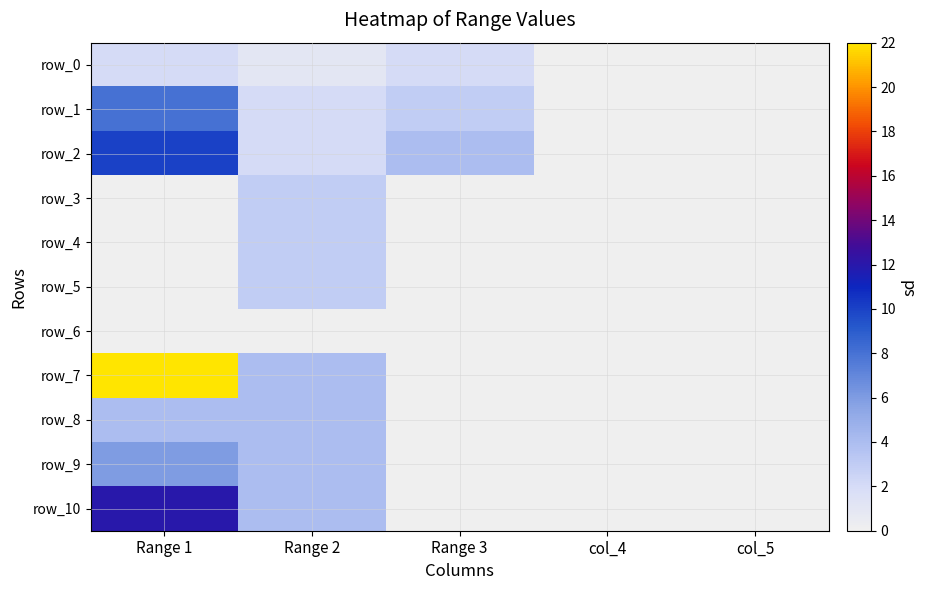

What is the difference between the maximum and second lowest values in the row_9 series?

6